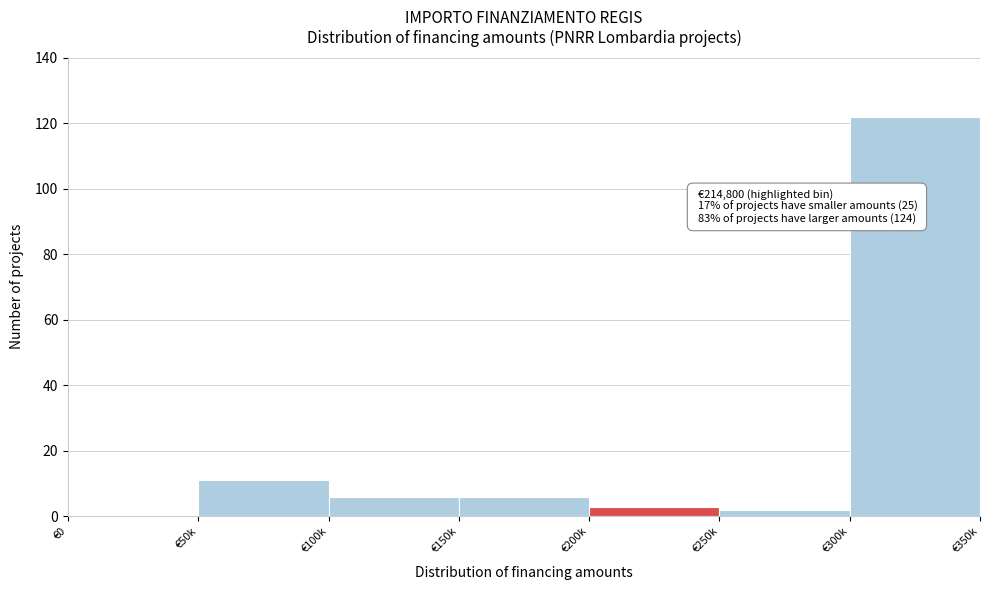

Reading left to right, what are all the values shown in this chart?

€0=0	€50k=11	€100k=6	€150k=6	€200k=3	€250k=2	€300k=122